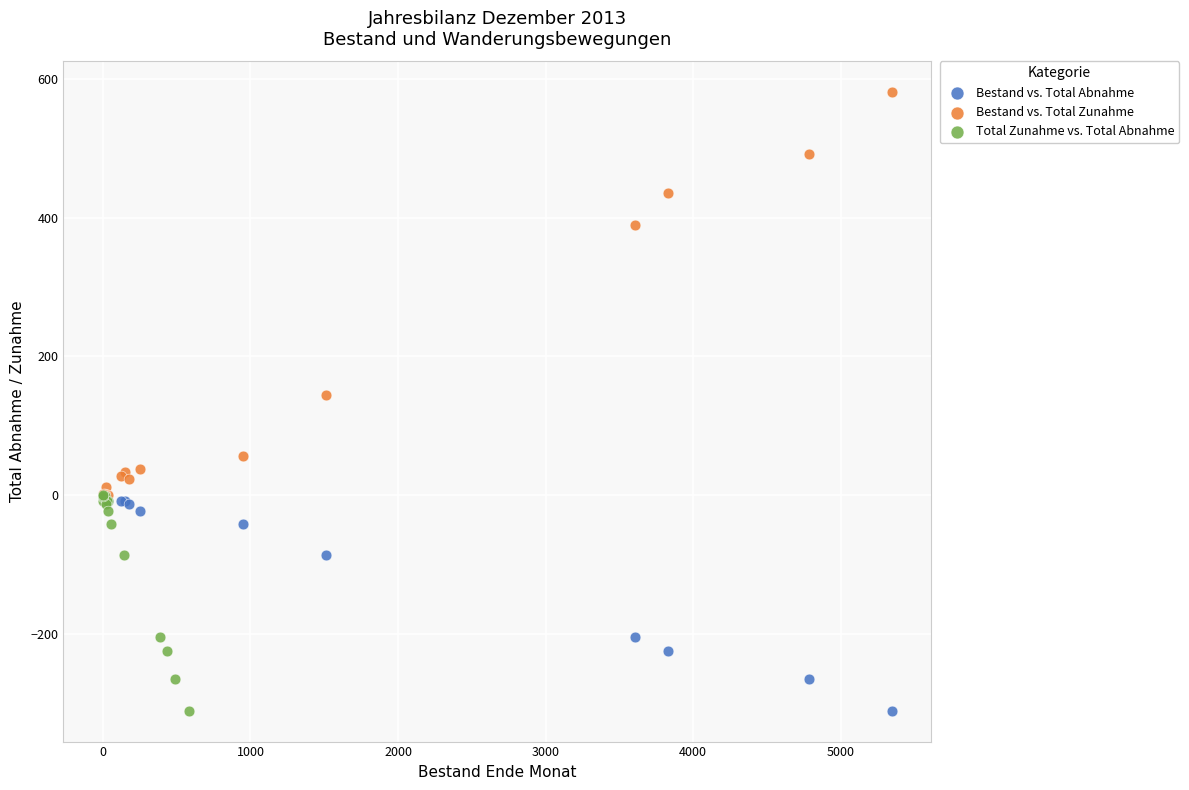

Which series contains the highest Y value?

Bestand vs. Total Zunahme